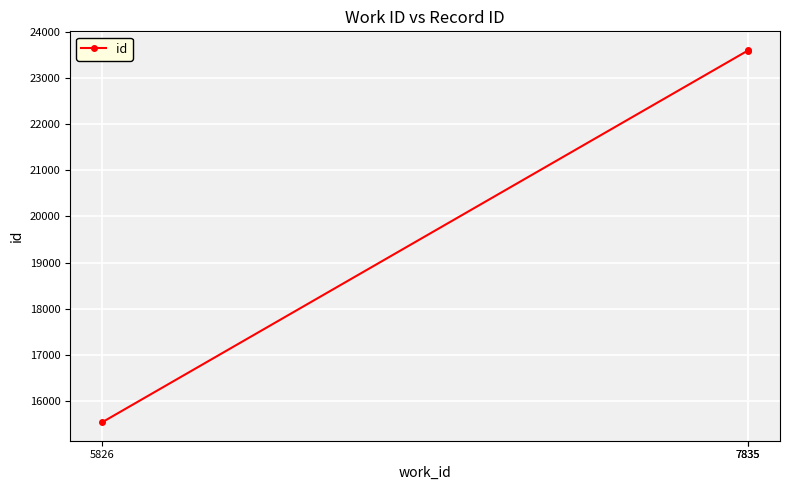

Reading left to right, transcribe all the data shown in this chart.

5826=15547	7835=23591	7835=23606